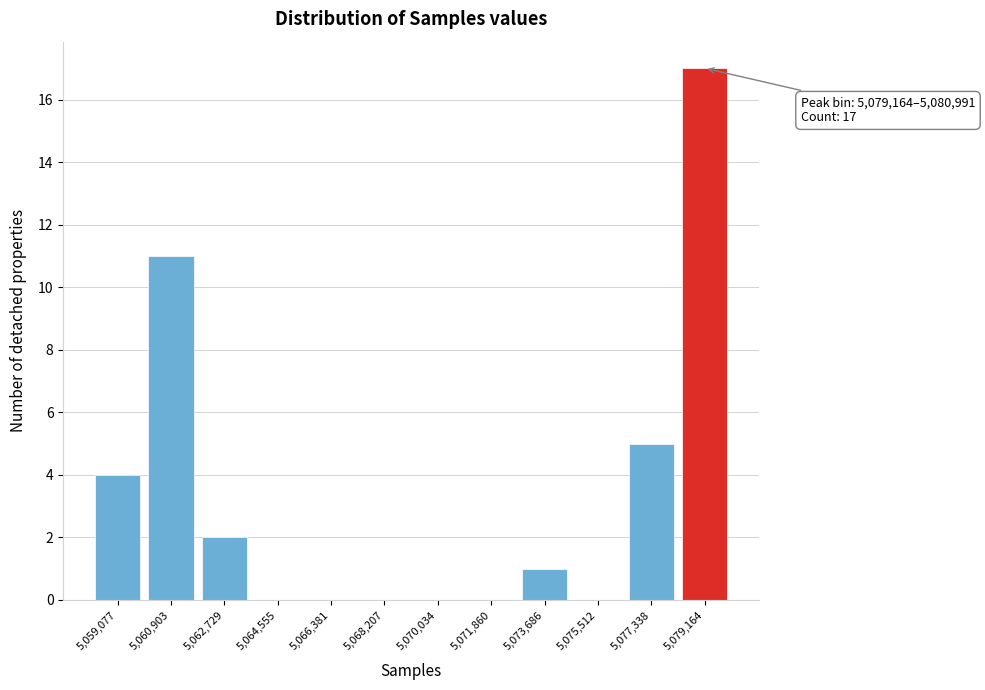

Reading left to right, transcribe all the data shown in this chart.

5,059,077=4	5,060,903=11	5,062,729=2	5,064,555=0	5,066,381=0	5,068,207=0	5,070,034=0	5,071,860=0	5,073,686=1	5,075,512=0	5,077,338=5	5,079,164=17